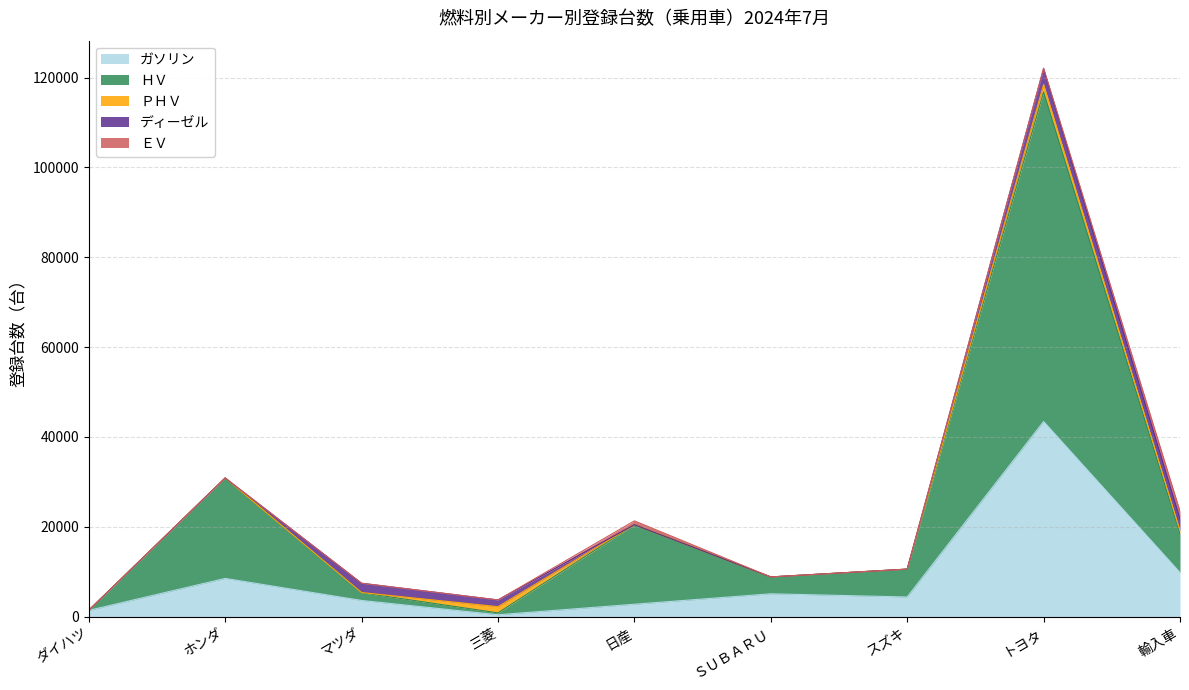

What is the label of the 6th point from the right?

三菱